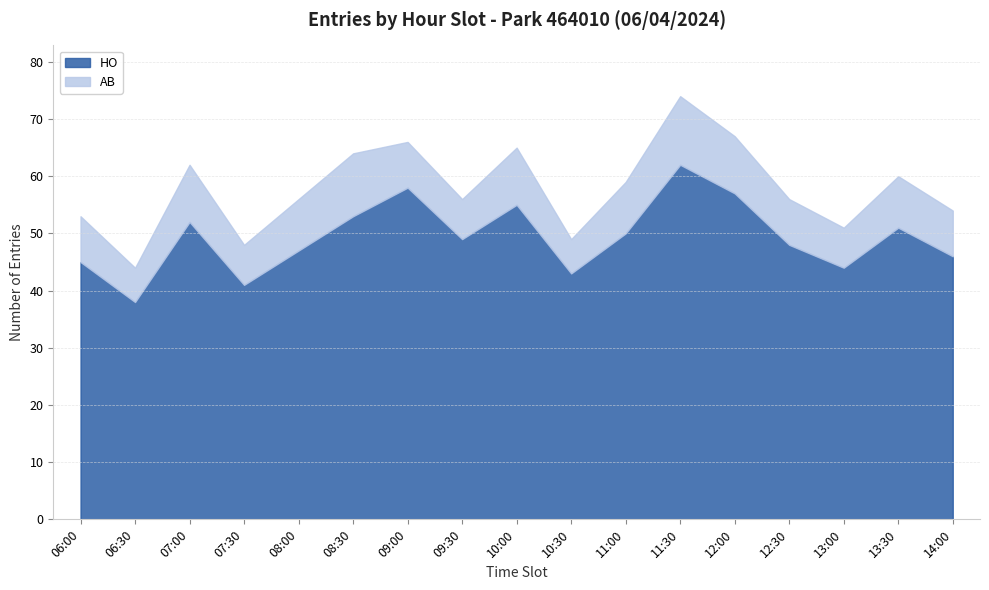

Which series has the largest total across all categories?

HO